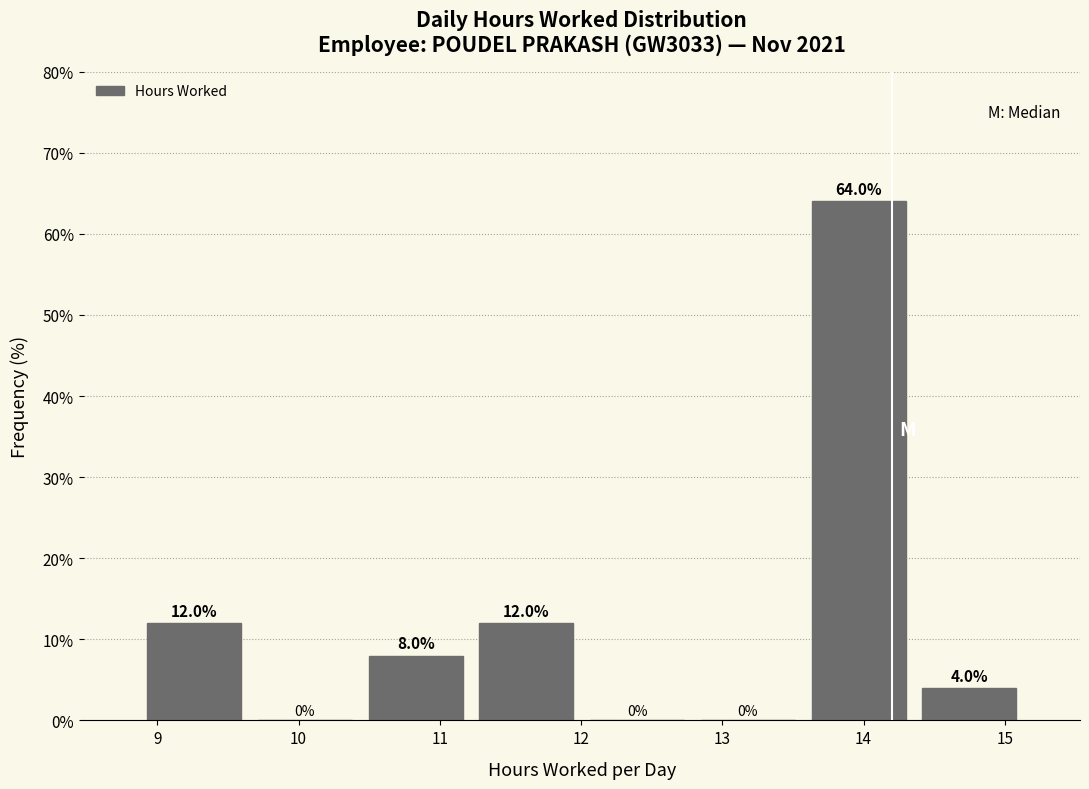

What is the height of the bar covering 11.2 to 12.0 on the x-axis? The bar edges are not printed on the chart, so give them approximately, as read against the axis.

12.0